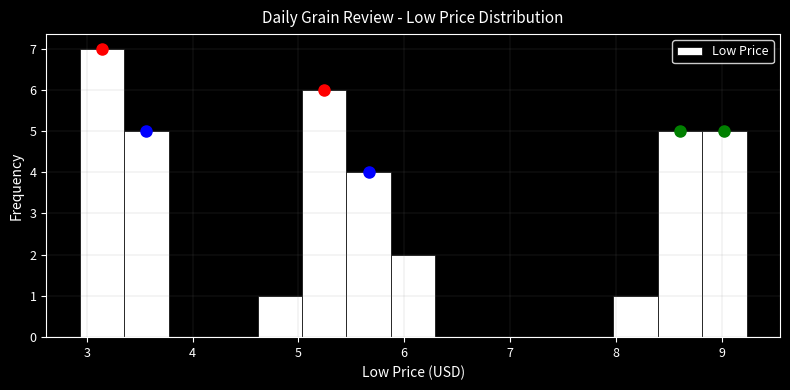

What is the height of the bar covering 4.6 to 5.0 on the x-axis? Neither the bar edges nor the heights are printed on the chart, so give them approximately, as read against the axes.

1